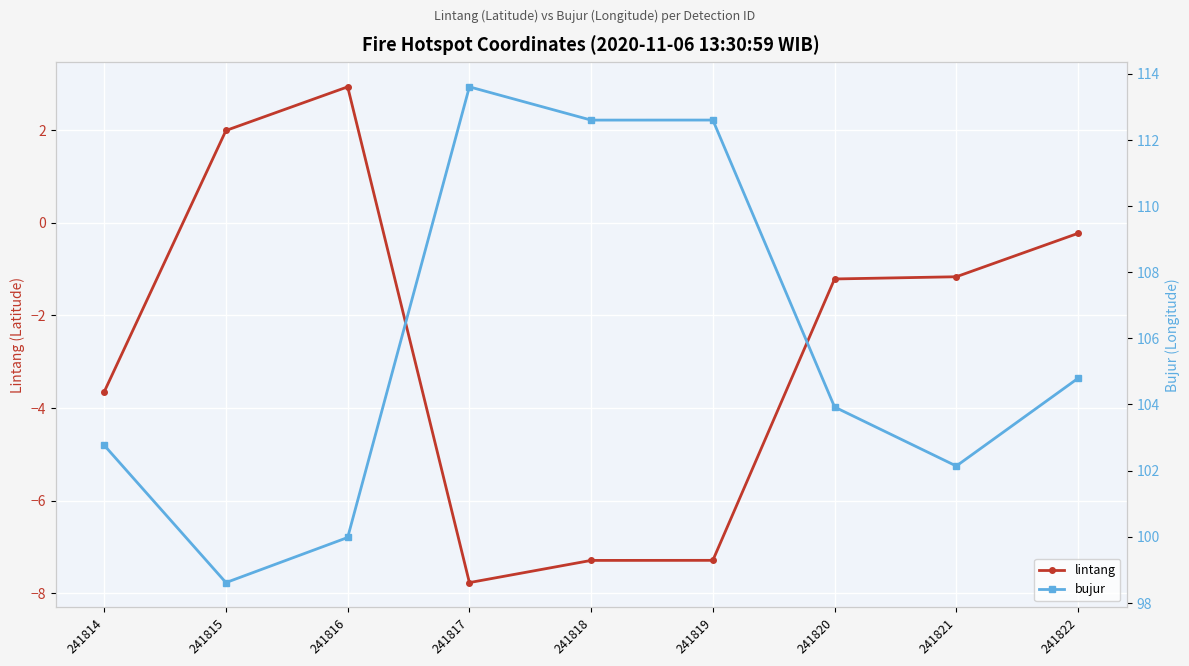

Which has a higher value, 241819 or 241822?

241822